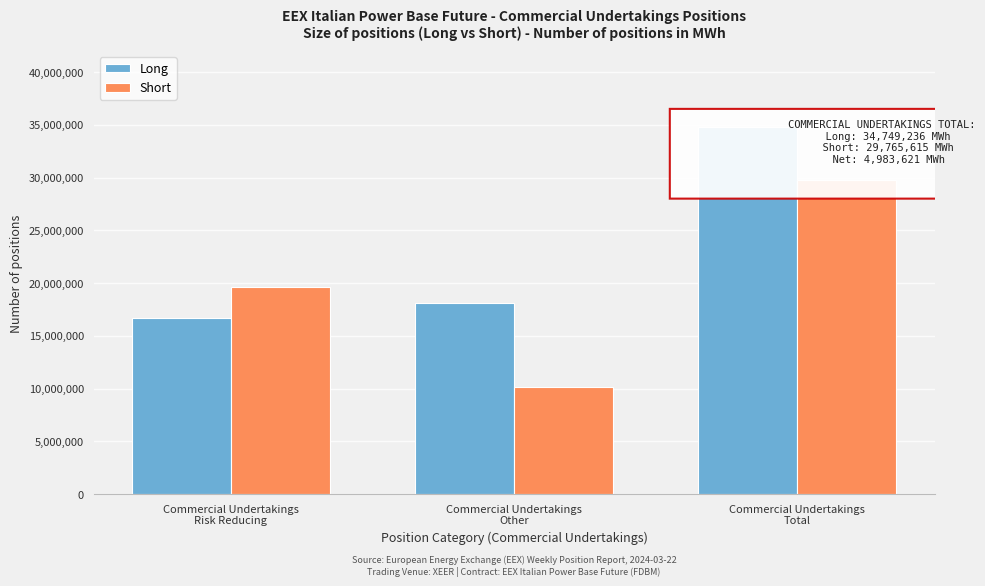

Reading left to right, what are all the values shown in this chart?

Long: 16666693	18082543	34749236
Short: 19607123	10158492	29765615